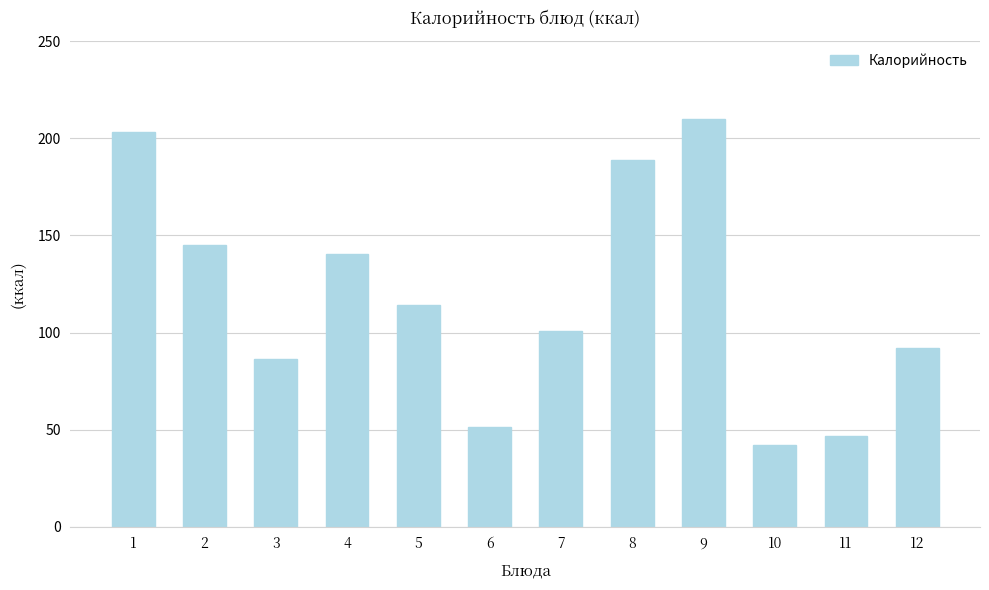

List the labels in order of value, smallest first.

10, 11, 6, 3, 12, 7, 5, 4, 2, 8, 1, 9